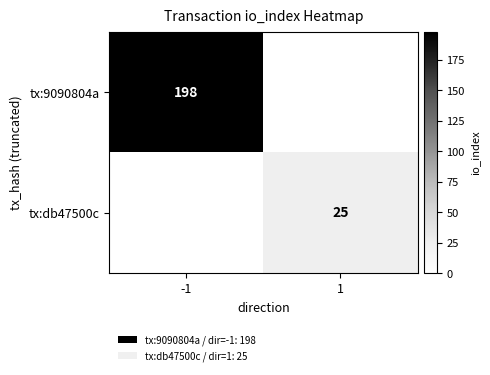

Between -1 and 1, which is larger?

-1